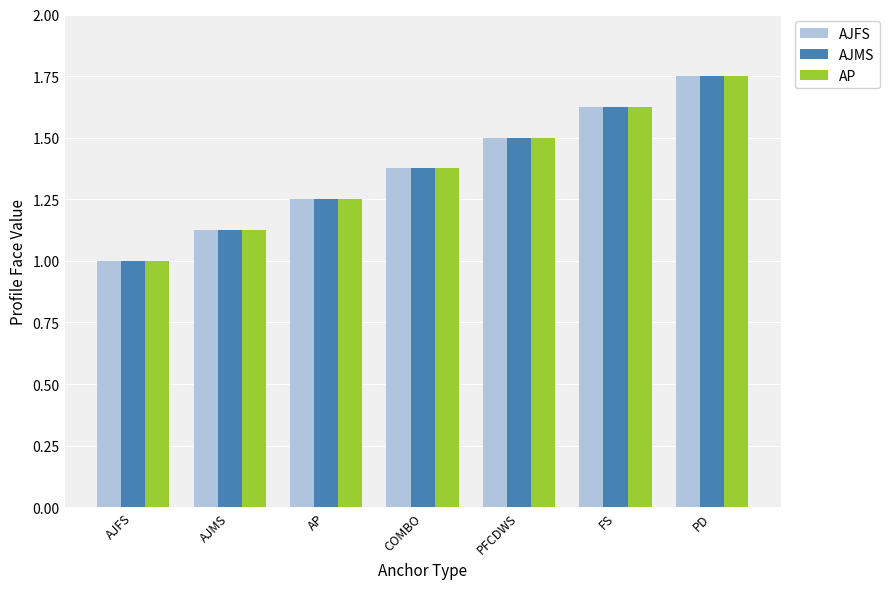

What is the sum of the AJFS values at AP and COMBO?

2.6